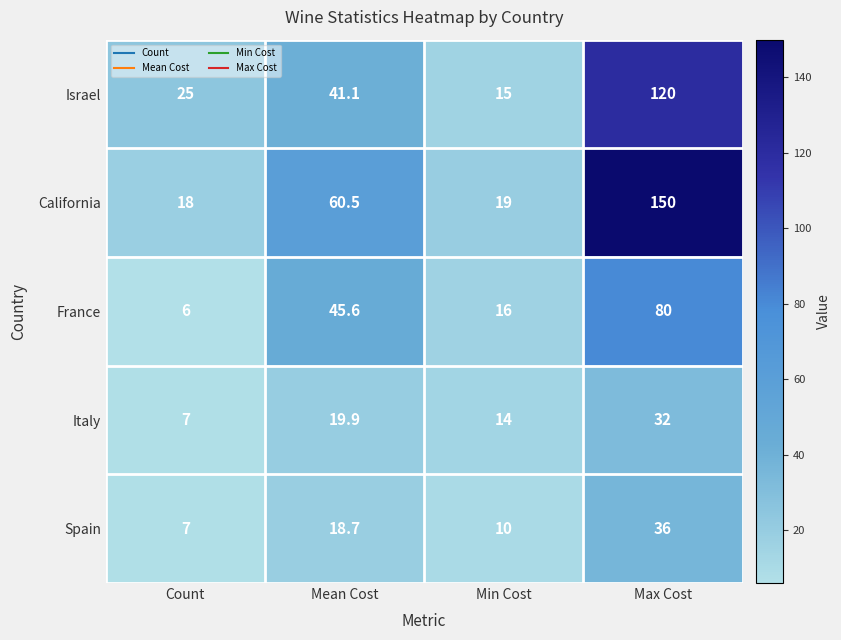

The France series shows 6.0 at Min Cost. True or false?

False